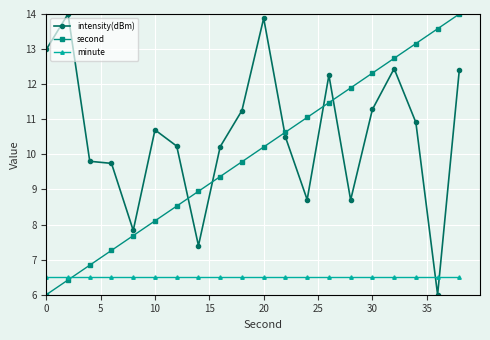

At how many categories does at least one series exceed 10?

16